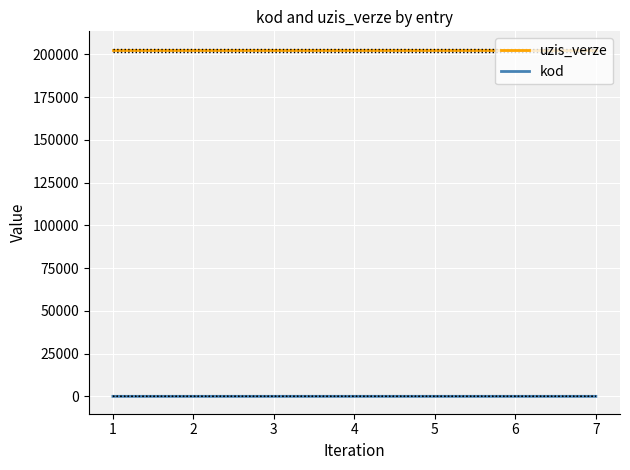

What value does the uzis_verze series have at 1?

202350